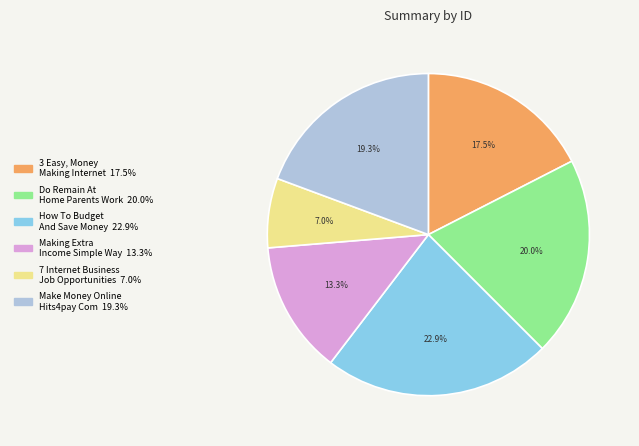

How many slices are in this pie chart?

6